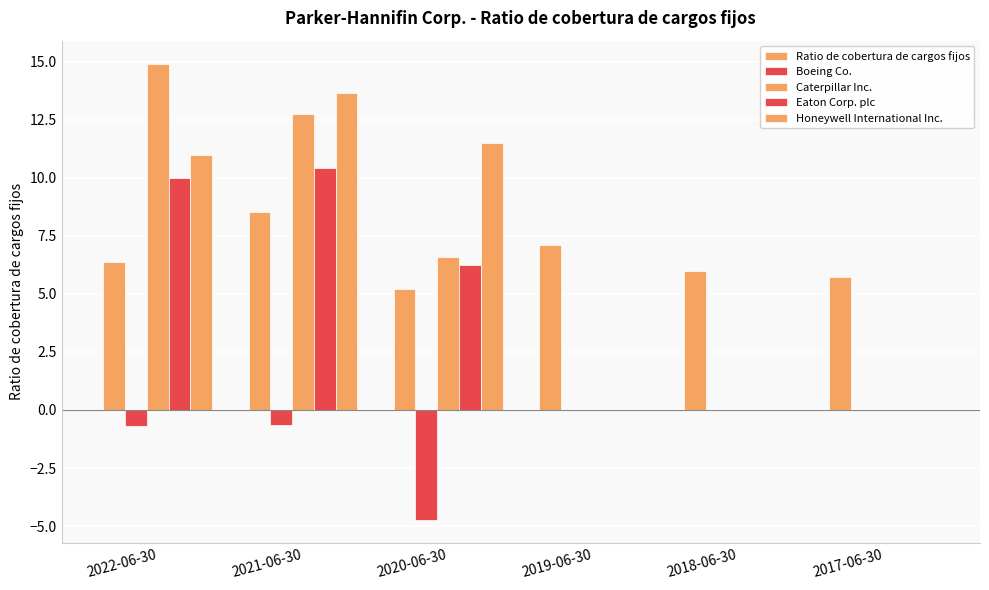

The Boeing Co. series shows -1.1 at 2022-06-30. True or false?

False